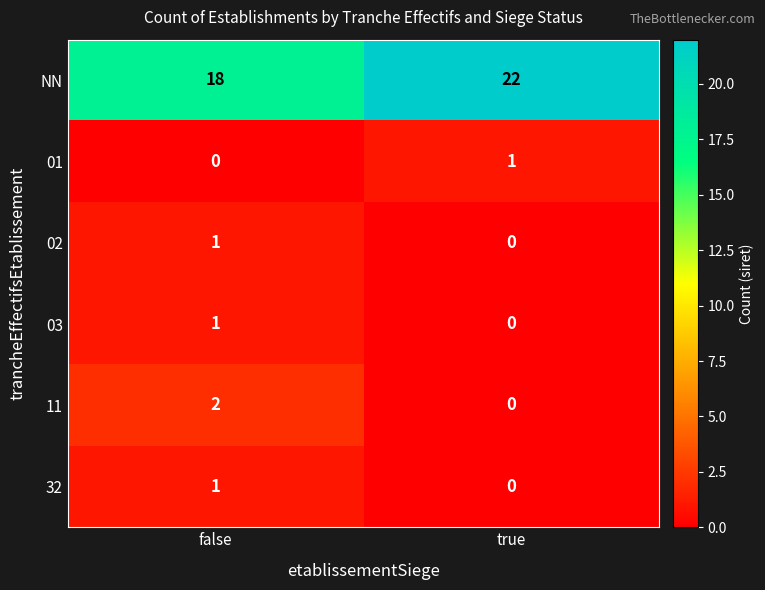

Reading right to left, list all the values displayed in this chart.

NN: 22	18
01: 1	0
02: 0	1
03: 0	1
11: 0	2
32: 0	1